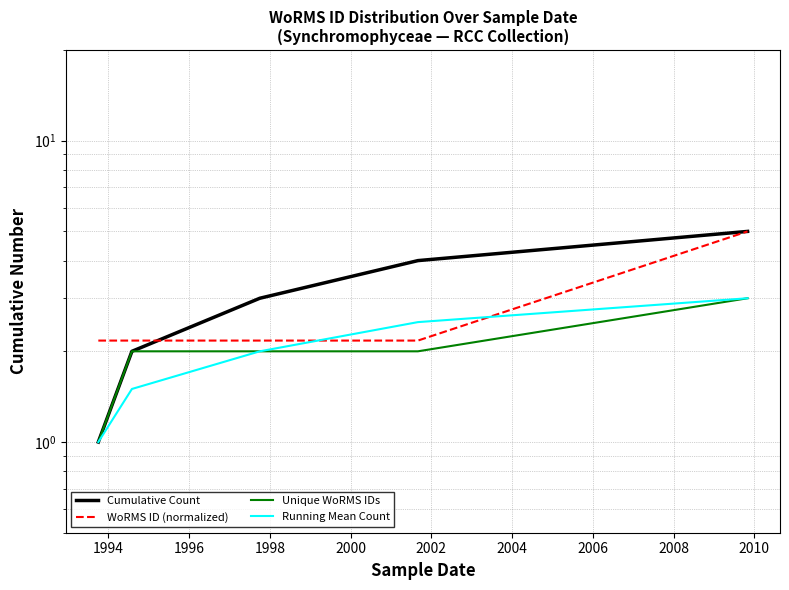

True or false: WoRMS ID (normalized) has more than 0 points higher than both neighbors.

False